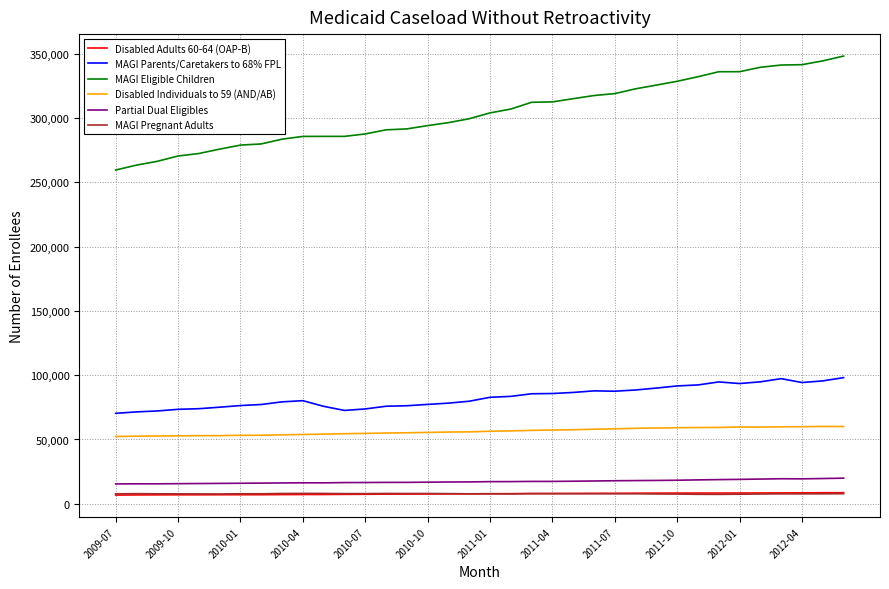

Which series has the widest spread of values?

MAGI Eligible Children